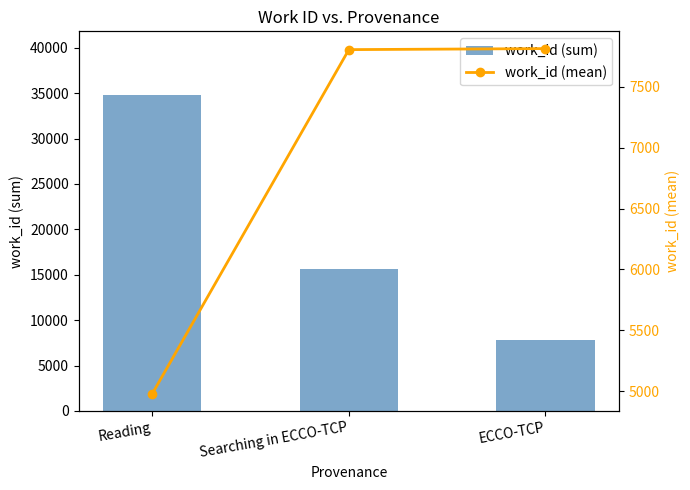

What position from the left is Reading?

1